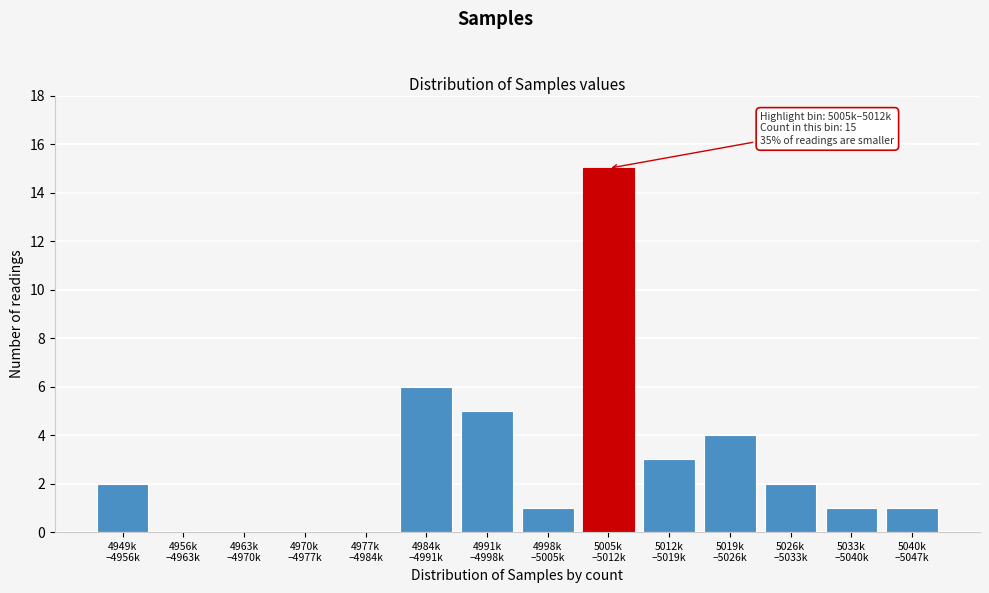

What is the greatest value displayed?

15